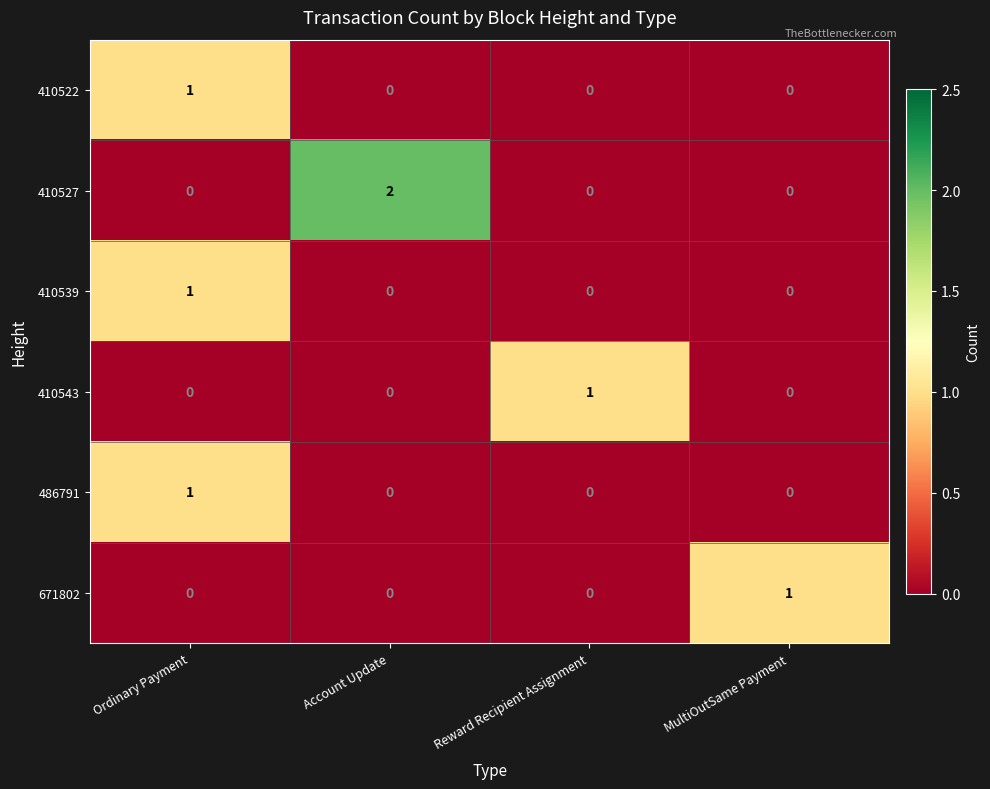

At how many categories does at least one series exceed 0?

4